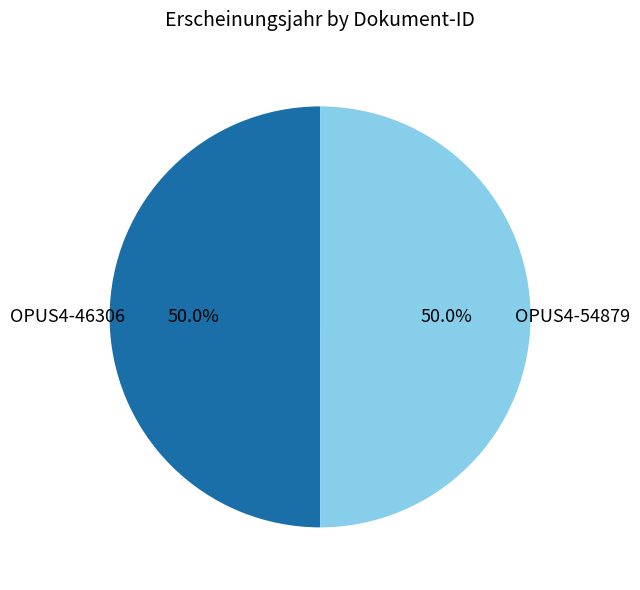

Which category accounts for the majority?

OPUS4-46306